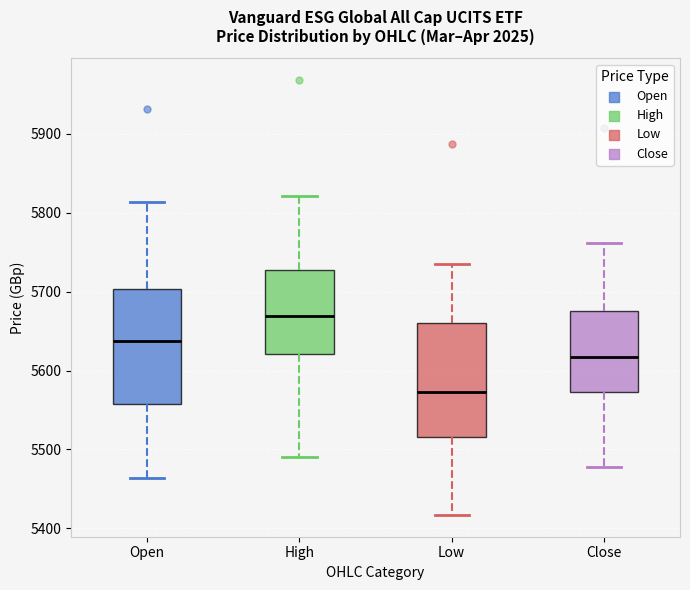

Reading left to right, transcribe this box plot: for each box, give where its median line is, the range the box spans, and where its two whiskers end, as read against the y-axis. The values are not printed on the chart, so give them approximately, as read against the axis.

Open: median 5640, box 5560 to 5700, whiskers 5460 to 5810
High: median 5670, box 5620 to 5730, whiskers 5490 to 5820
Low: median 5570, box 5520 to 5660, whiskers 5420 to 5740
Close: median 5620, box 5570 to 5680, whiskers 5480 to 5760